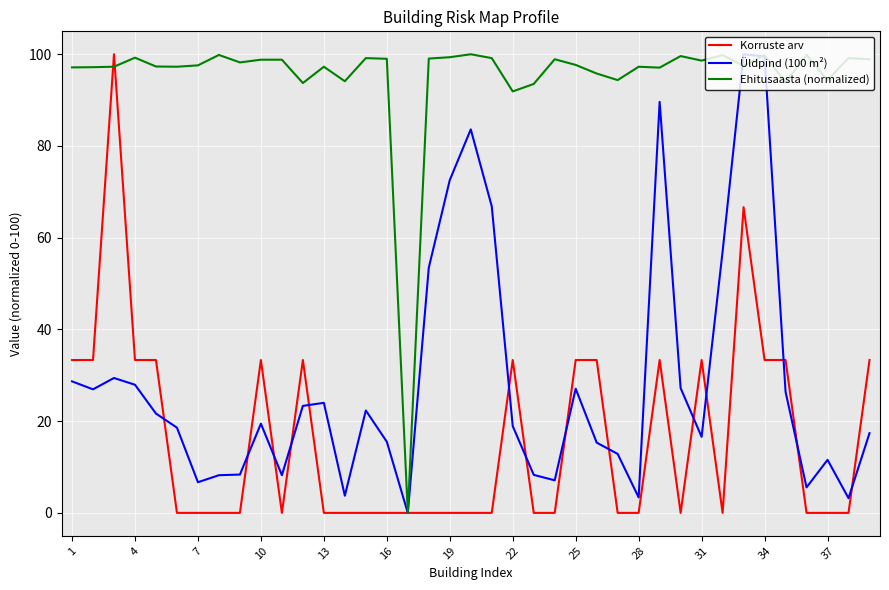

Which series has the largest total across all categories?

Ehitusaasta (normalized)